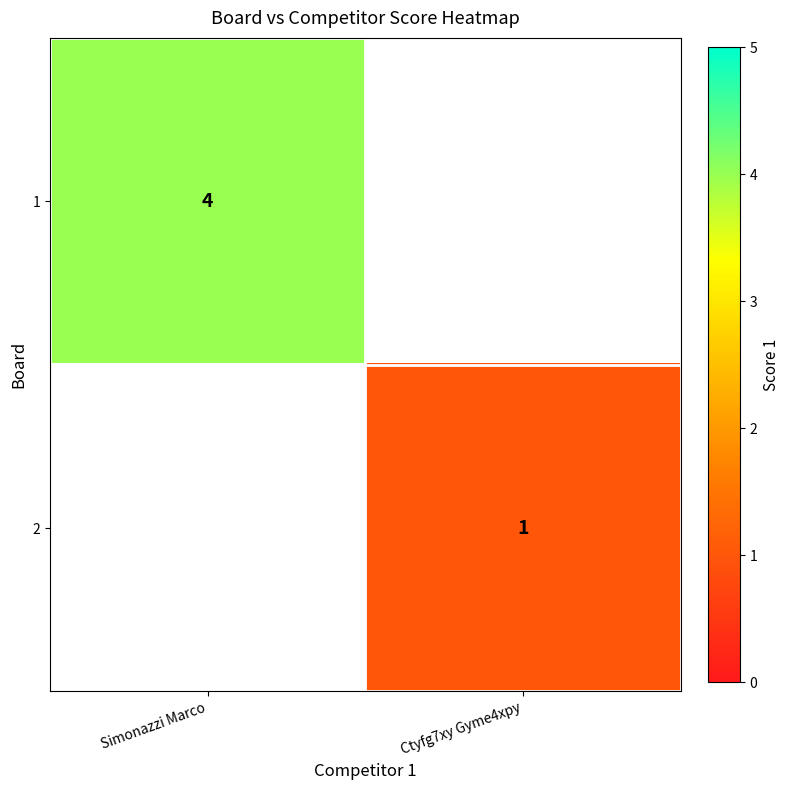

Which label corresponds to the smallest value in the chart?

Ctyfg7xy Gyme4xpy